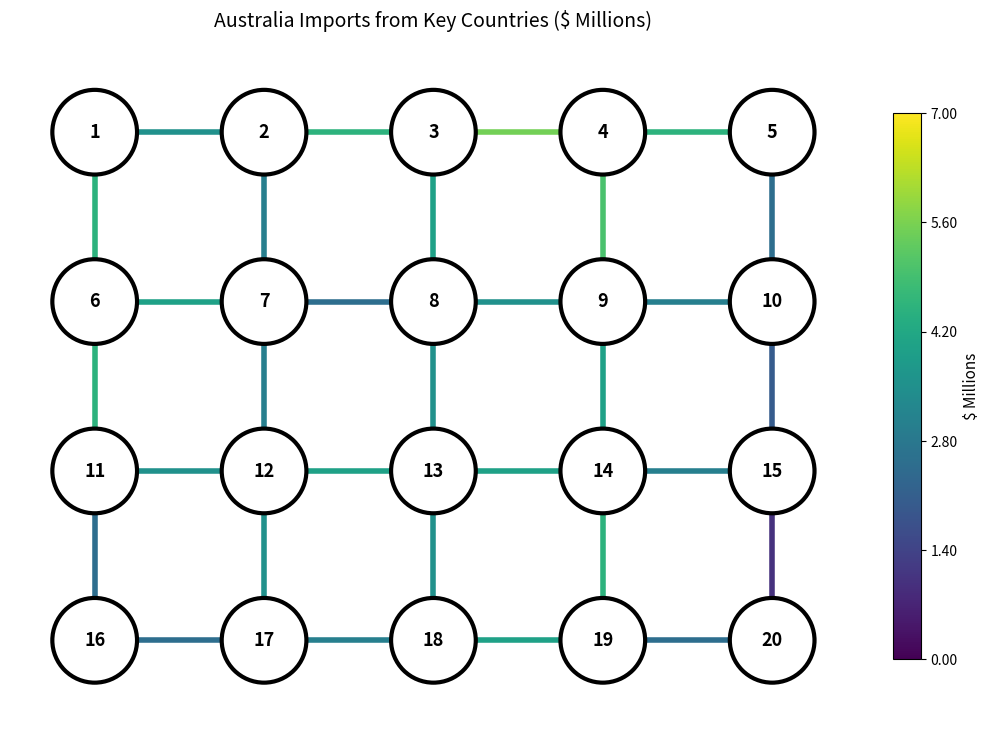

At which label does edge_13_14 reach its minimum?

3